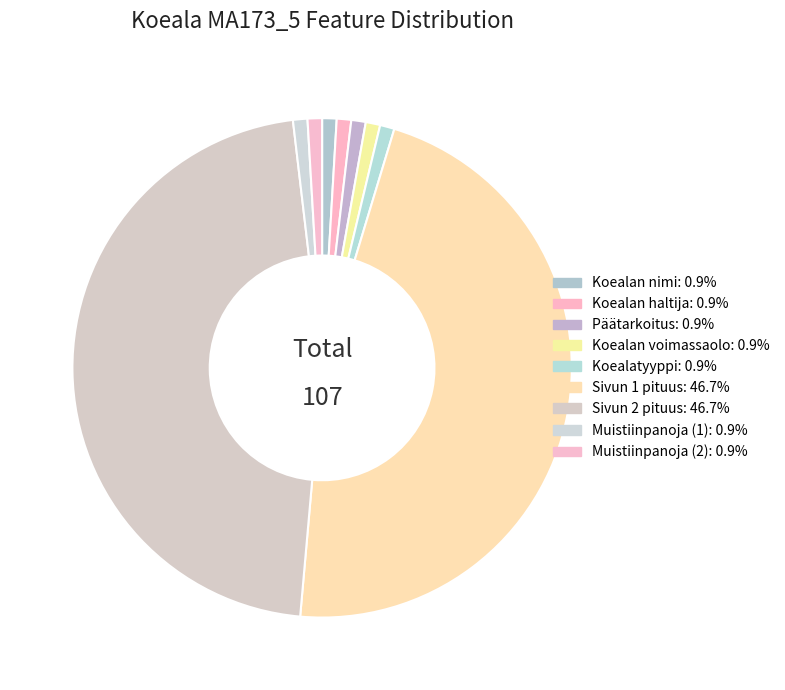

To the nearest percent, what percentage of the pie is Koealan nimi?

1%